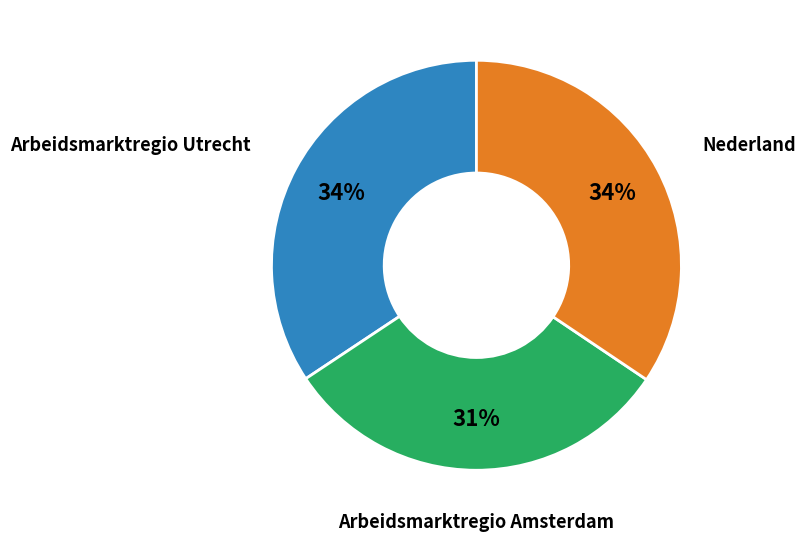

Is there any slice that represents more than half of the pie?

No